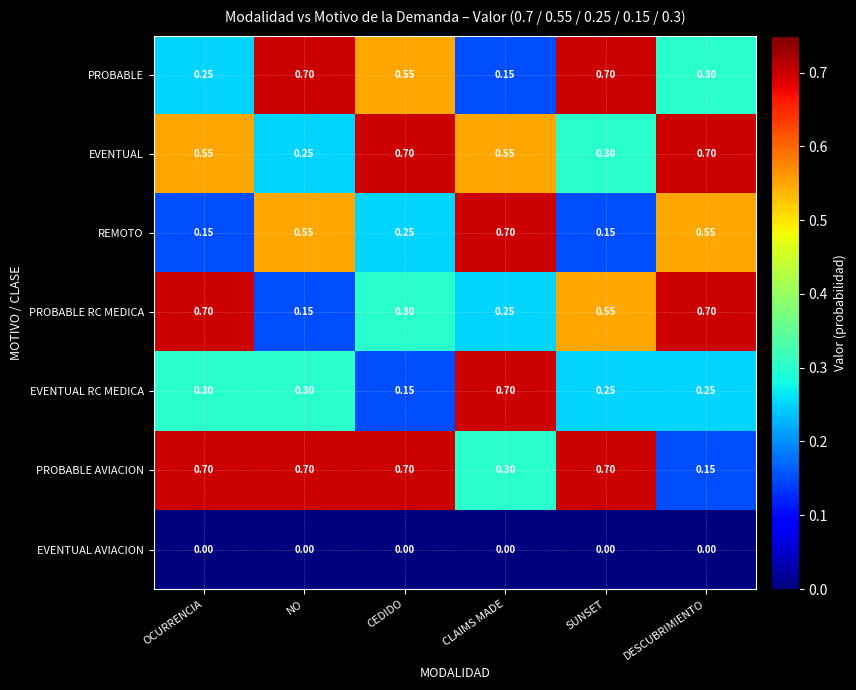

Which series has the largest total across all categories?

PROBABLE AVIACION